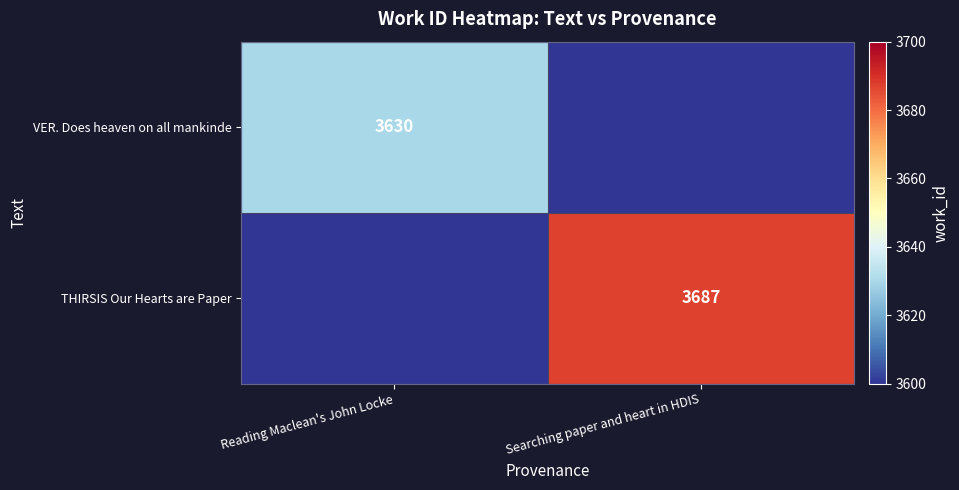

What is the total value across all series at Searching paper and heart in HDIS?

3687